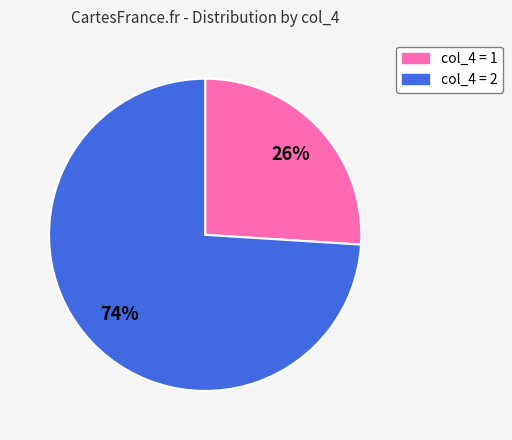

Is there a majority slice in this chart?

Yes